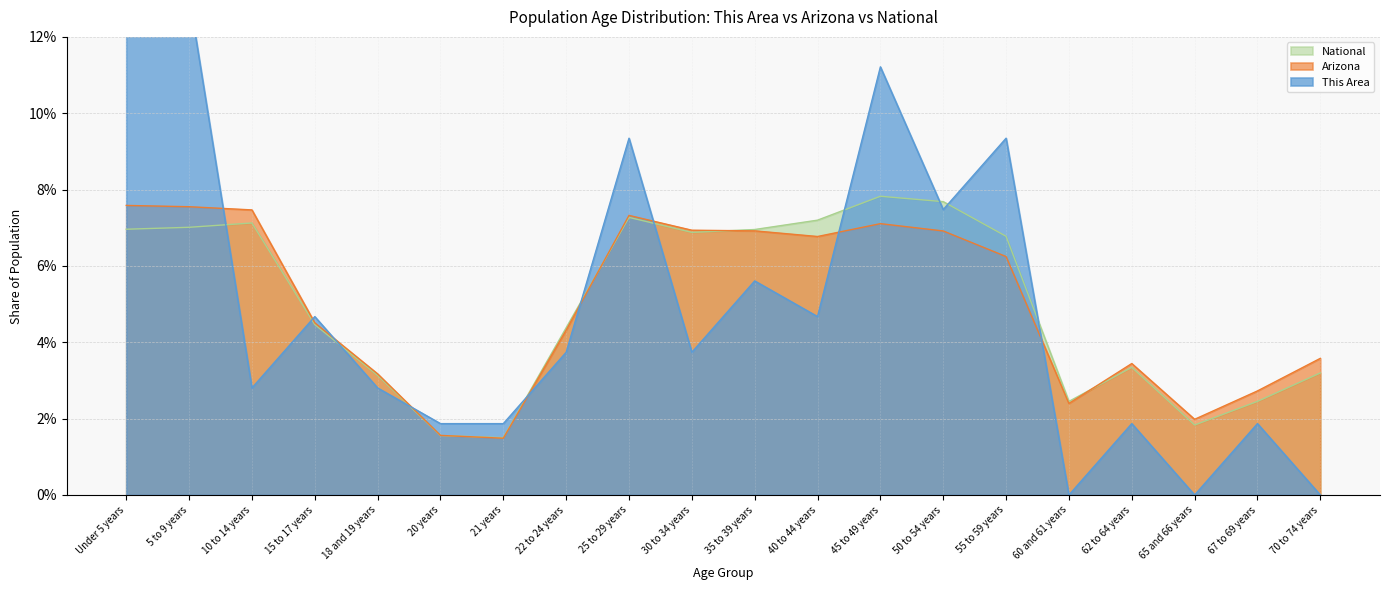

Which series has the largest range (max minus min)?

This Area